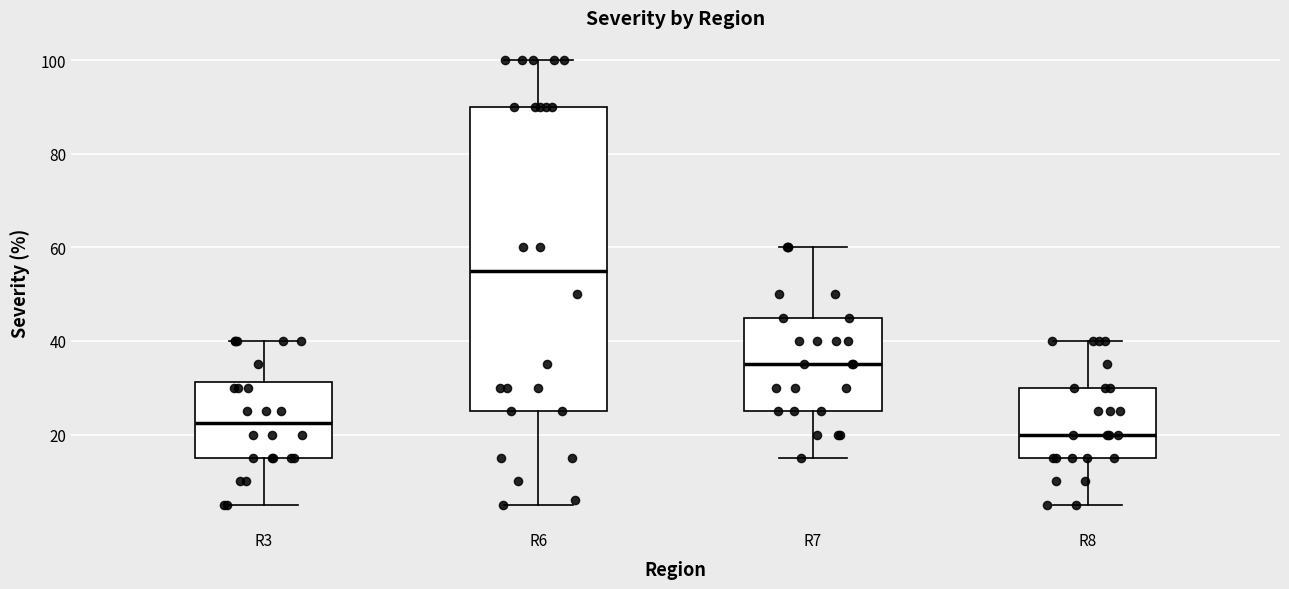

Which box's median line is the highest?

R6